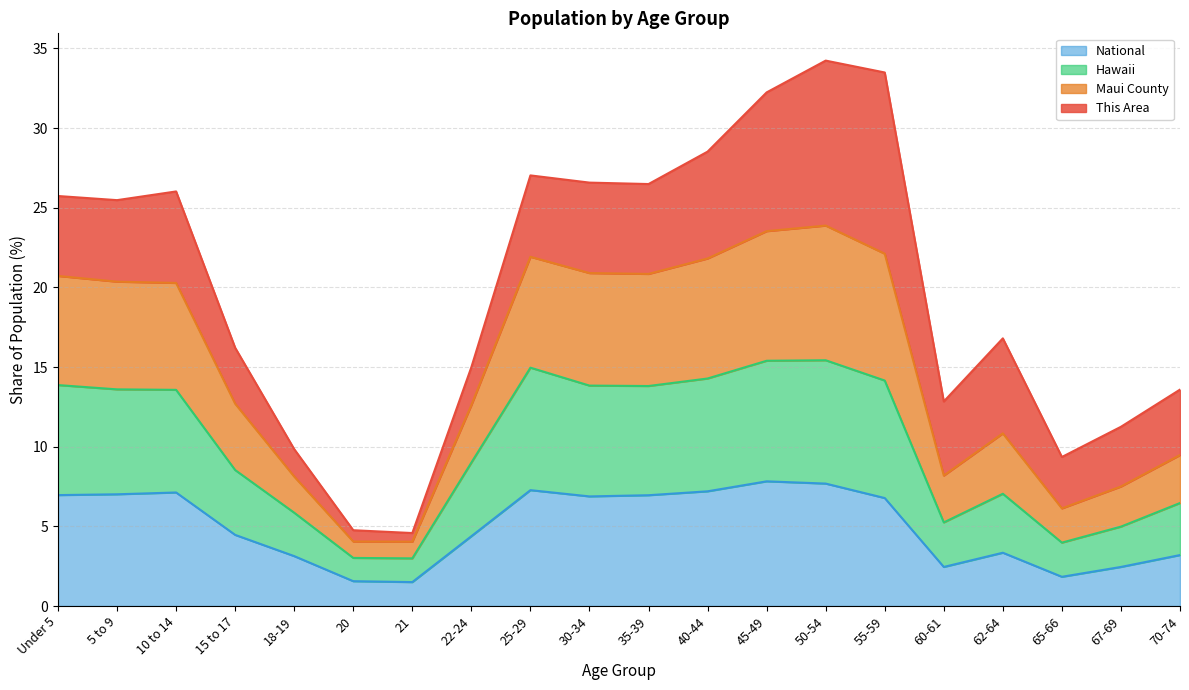

Between 40-44 and 62-64, which is larger?

40-44